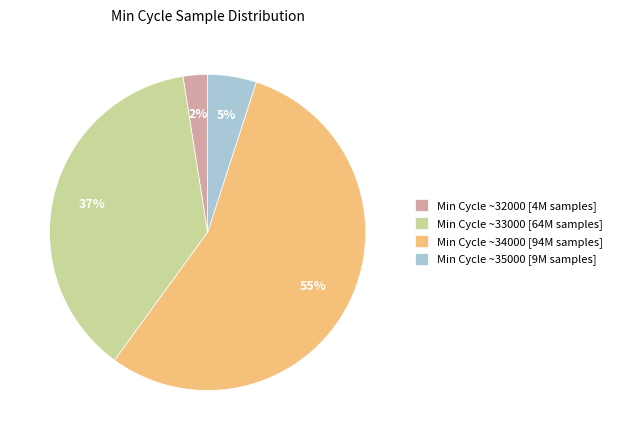

To the nearest percent, what percentage of the pie is Min Cycle ~33000 [64M samples]?

37%